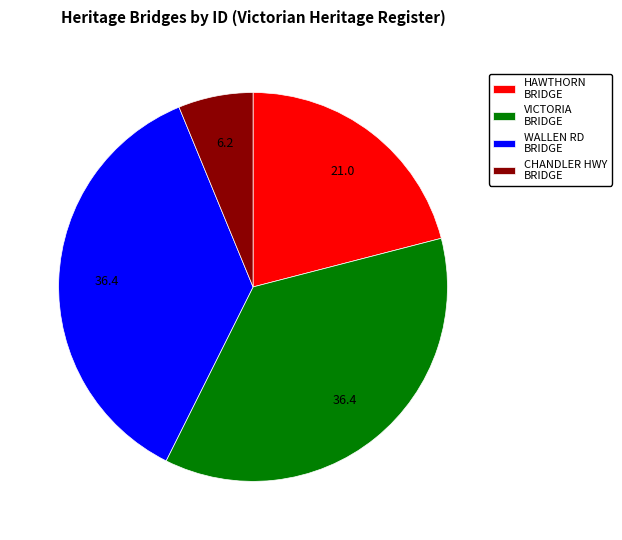

What is the ratio of the value at WALLEN RD BRIDGE to the value at VICTORIA BRIDGE?

1.0